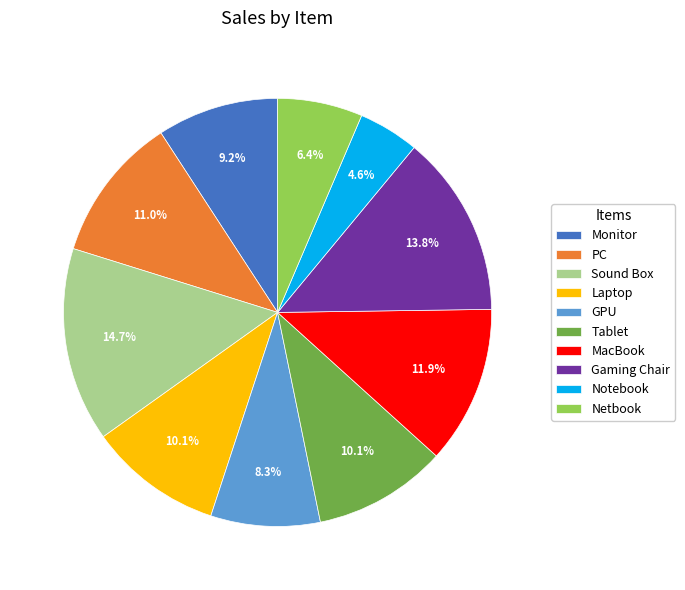

To the nearest percent, what is the difference between the largest and smallest slice percentages?

10%